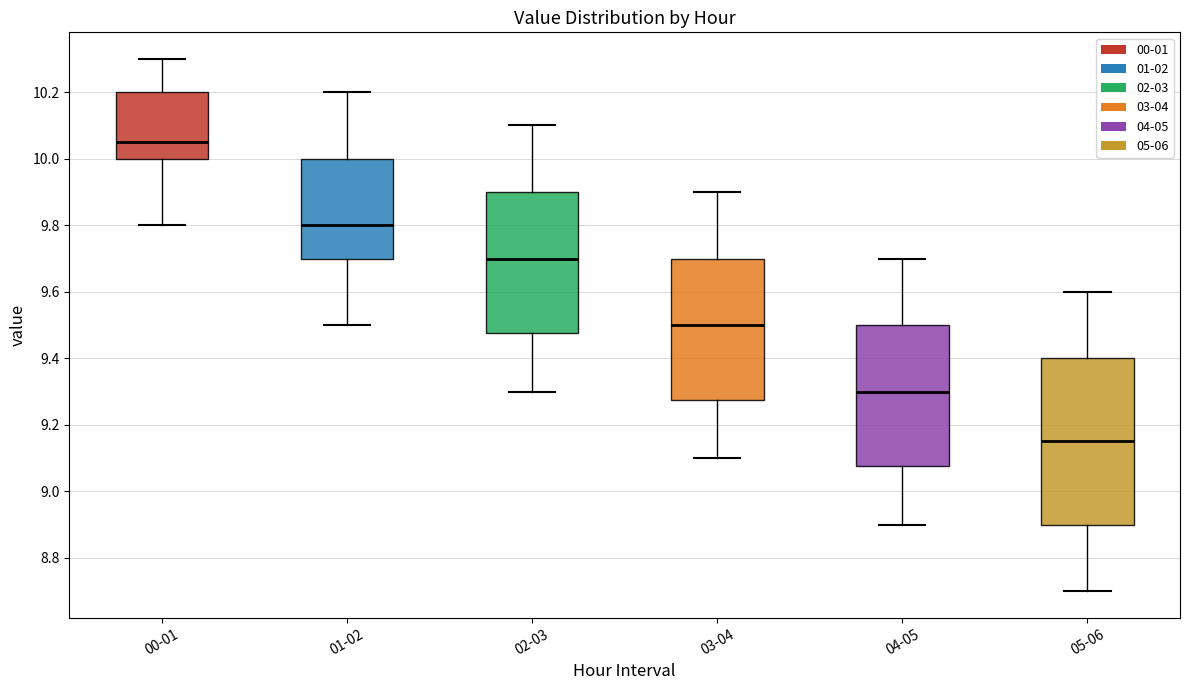

Which box has the lowest median line?

05-06